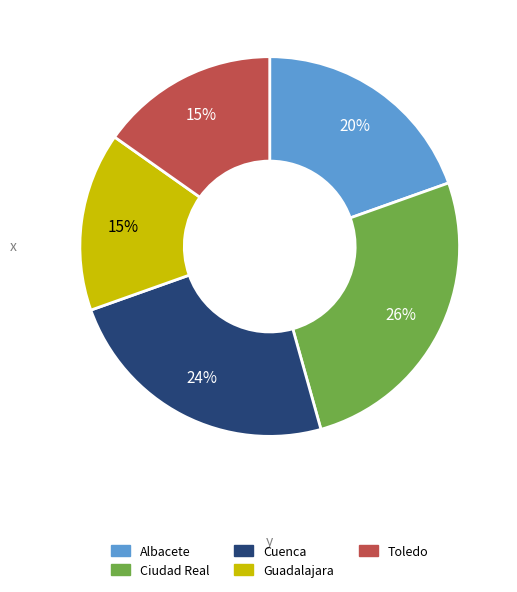

Is the sum of Guadalajara and Ciudad Real greater than half?

No